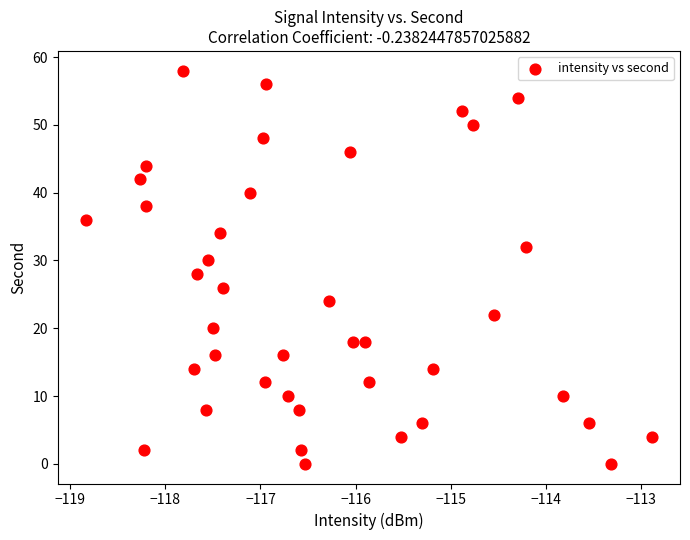

What is the range of Y values (max minus min)?

58